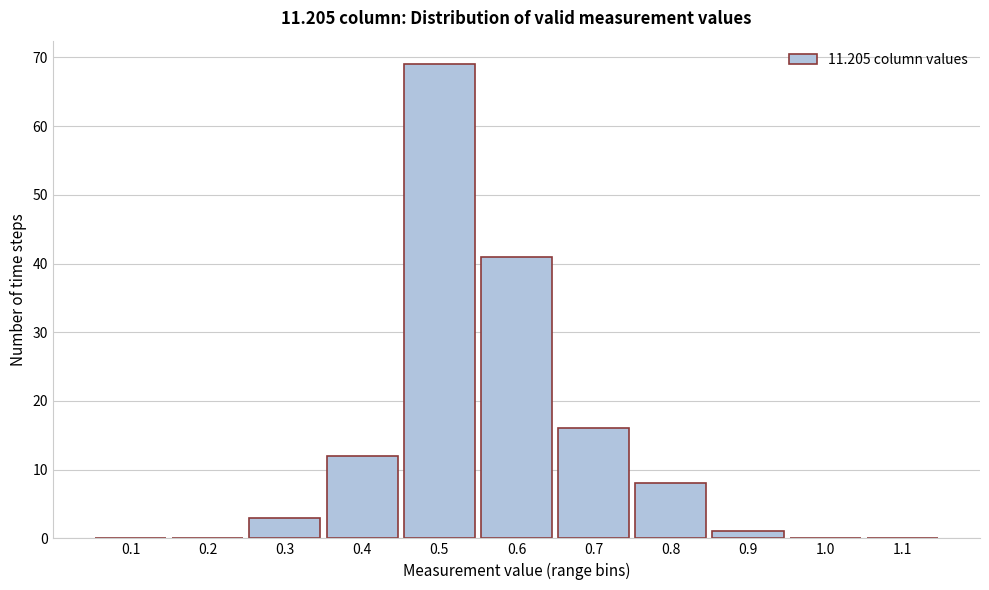

Reading left to right, extract all data points from this chart.

0.1=0	0.2=0	0.3=3	0.4=12	0.5=69	0.6=41	0.7=16	0.8=8	0.9=1	1.0=0	1.1=0